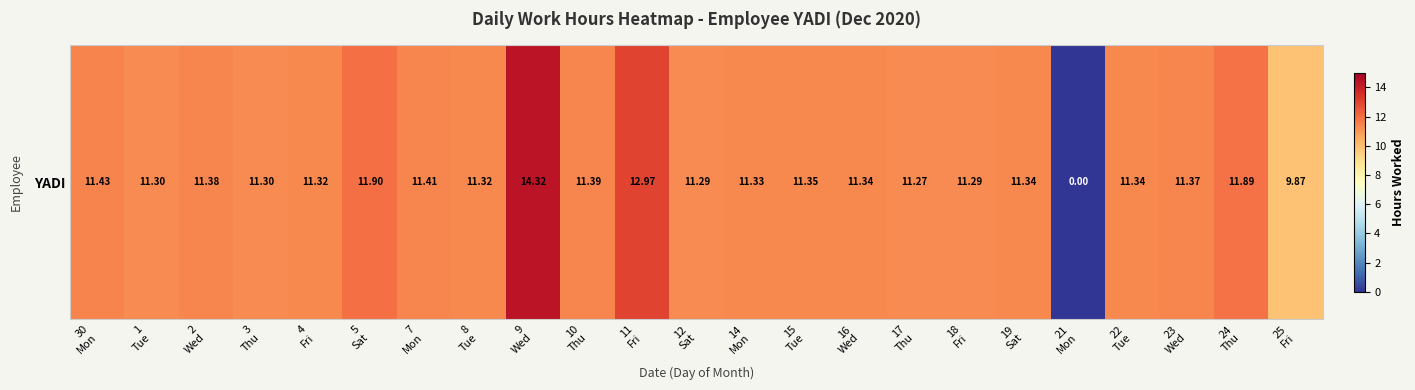

What is the sum of the values at 12
Sat and 10
Thu?

22.7